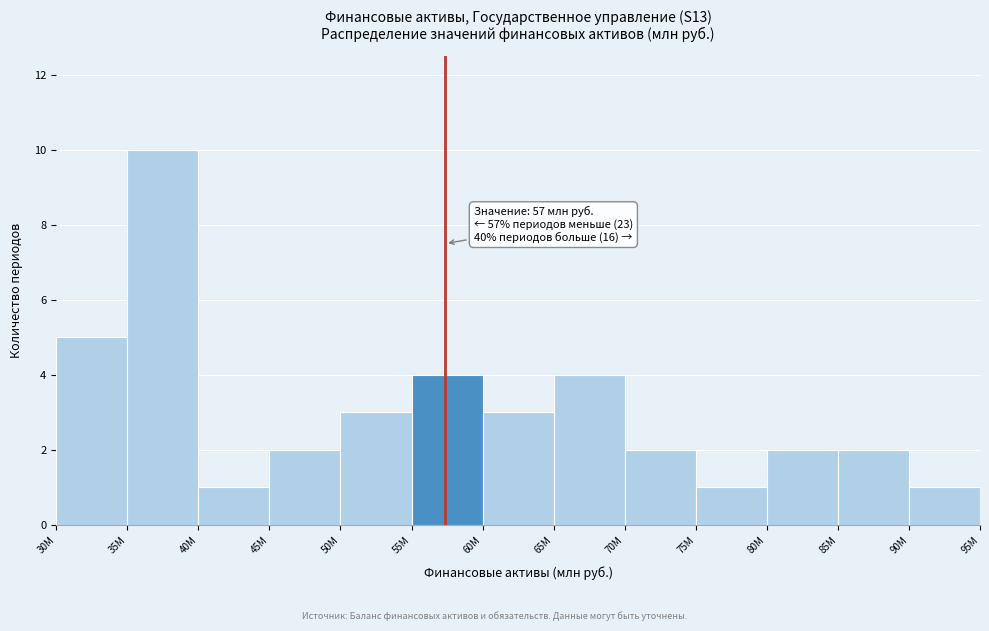

Reading left to right, what are all the values shown in this chart?

30M=5	35M=10	40M=1	45M=2	50M=3	55M=4	60M=3	65M=4	70M=2	75M=1	80M=2	85M=2	90M=1